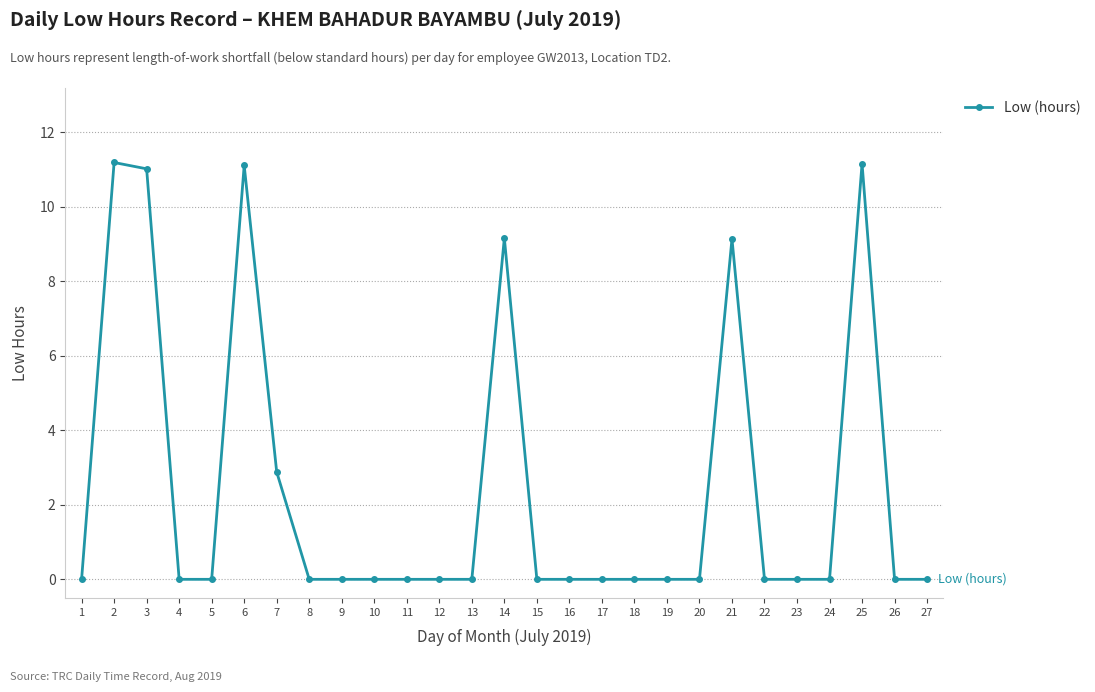

What is the average value?

2.4